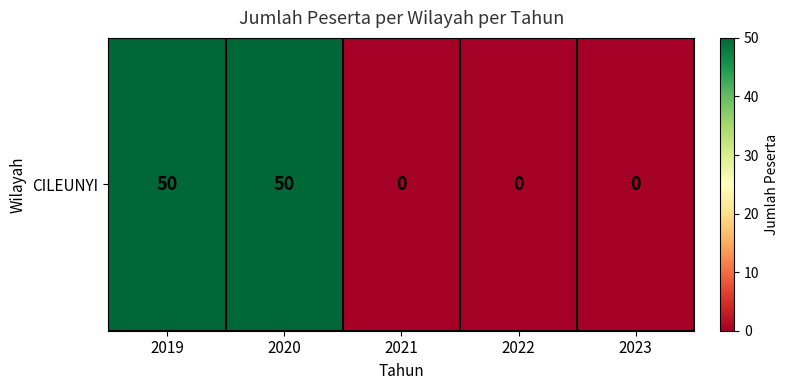

Reading left to right, extract all data points from this chart.

50	50	0	0	0